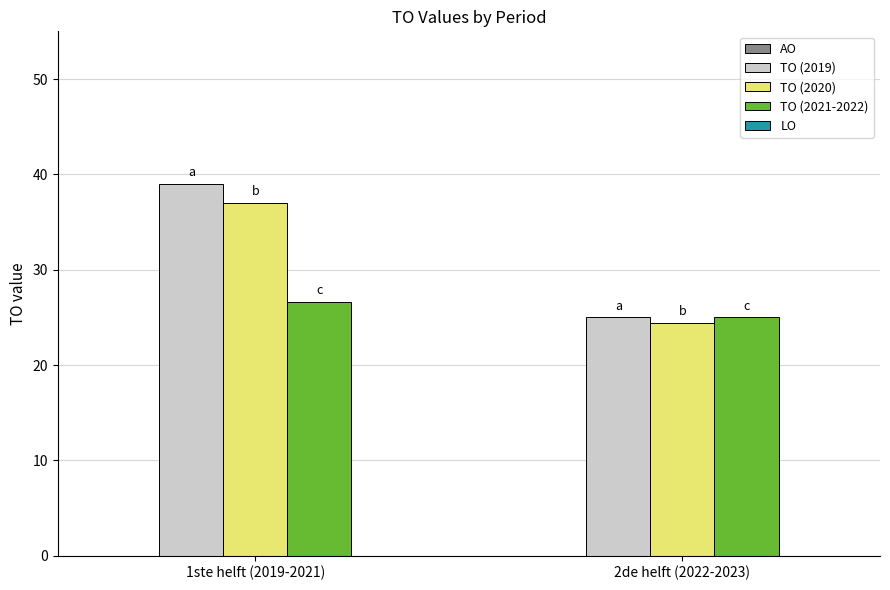

What is the value of the TO (2021-2022) bar at the 1st from the left?

26.6